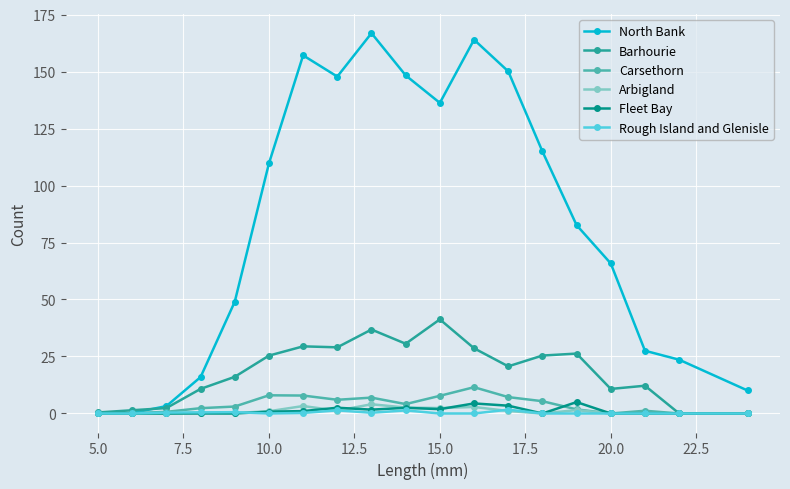

Which series has the largest total across all categories?

North Bank